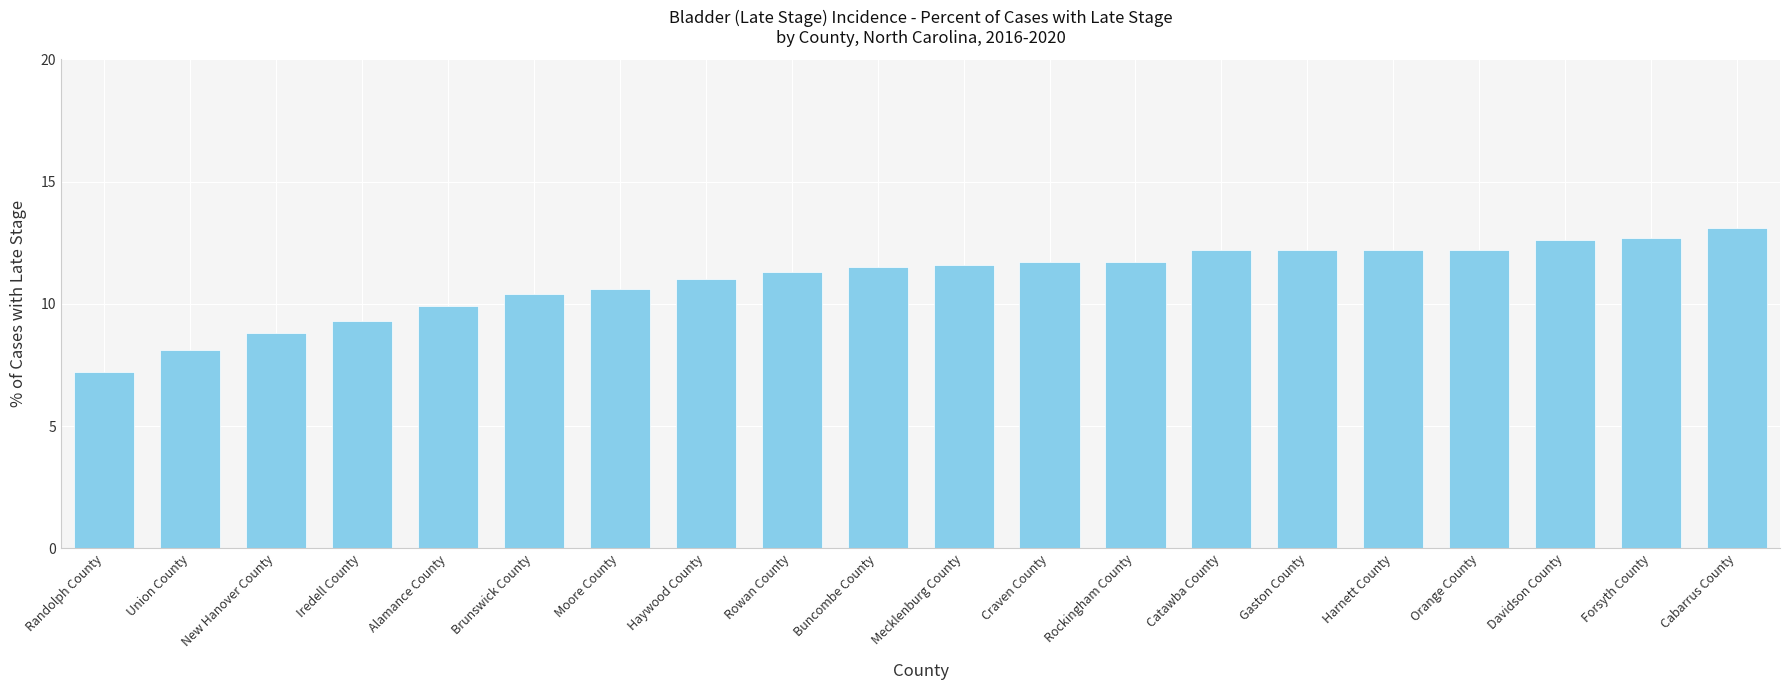

What is the label of the 5th bar from the right?

Harnett County